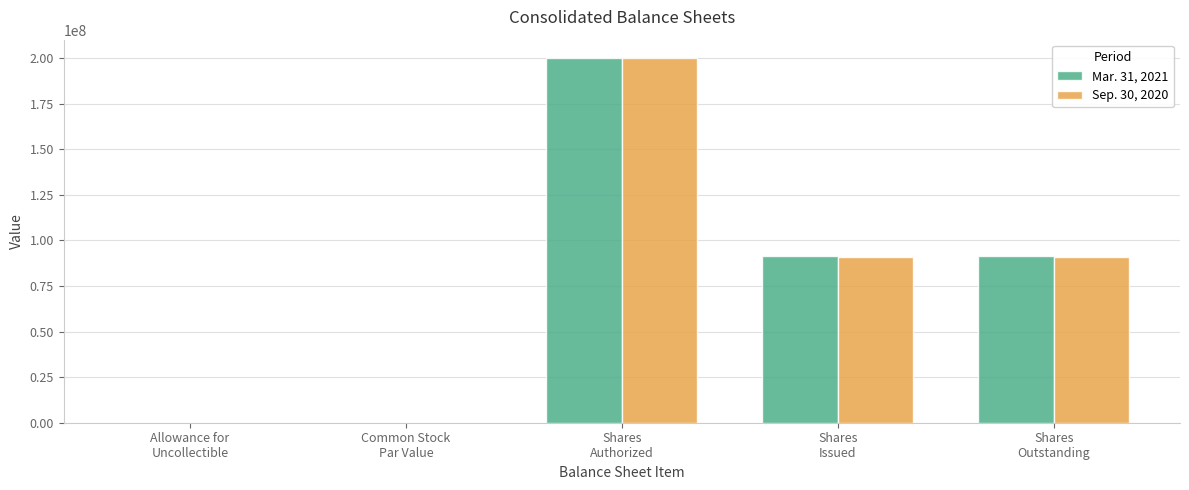

What is the maximum value shown in the chart?

200000000